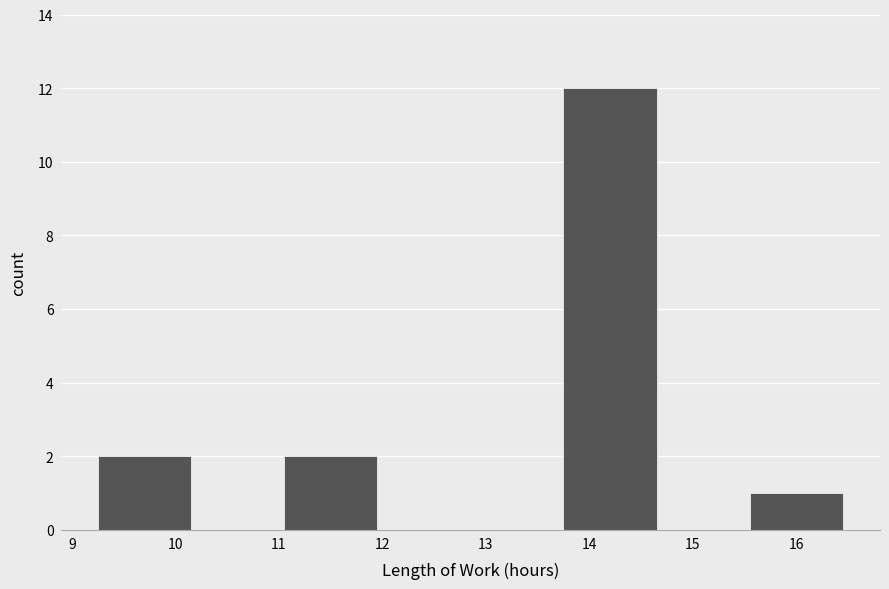

Reading left to right, transcribe this chart: for each bar, give the range it covers on the x-axis and its height. Neither the bar edges nor the heights are printed on the chart, so give them approximately, as read against the axes.

9.25 to 10.15: 2
10.15 to 11.05: 0
11.05 to 11.95: 2
11.95 to 12.85: 0
12.85 to 13.75: 0
13.75 to 14.65: 12
14.65 to 15.55: 0
15.55 to 16.45: 1